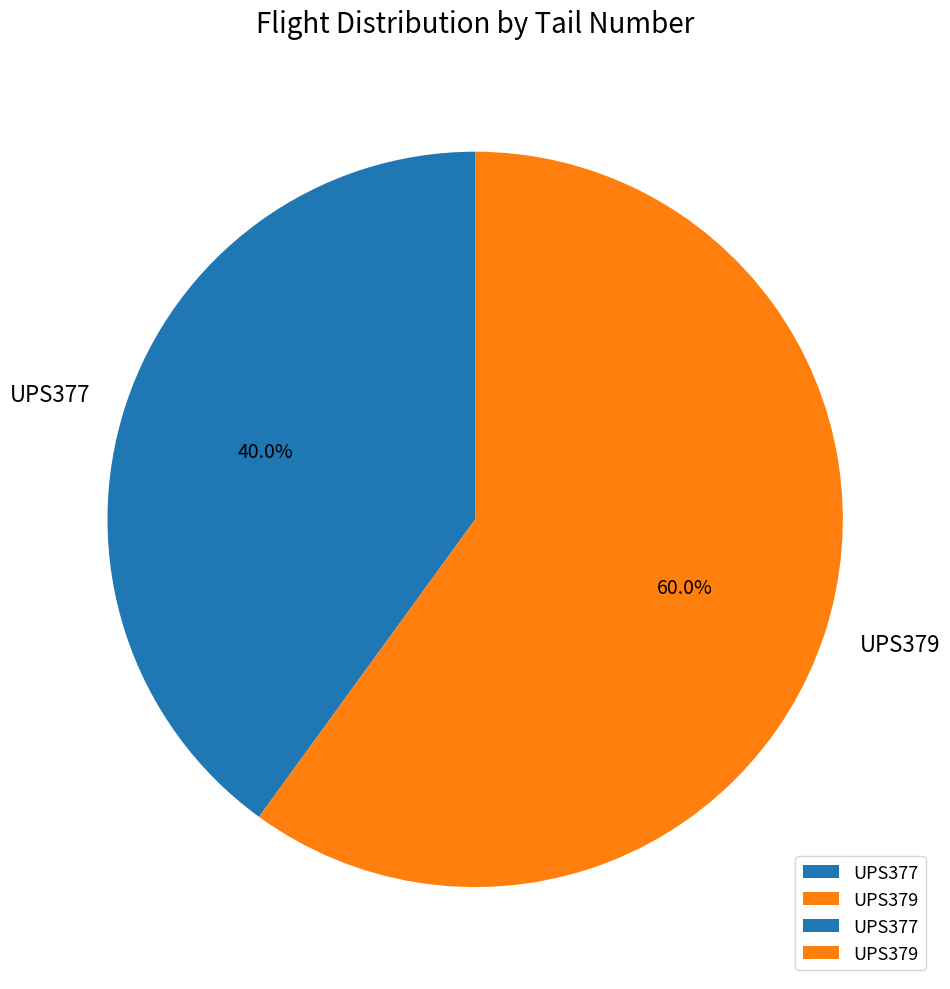

Combined, do UPS379 and UPS377 account for over 50%?

Yes